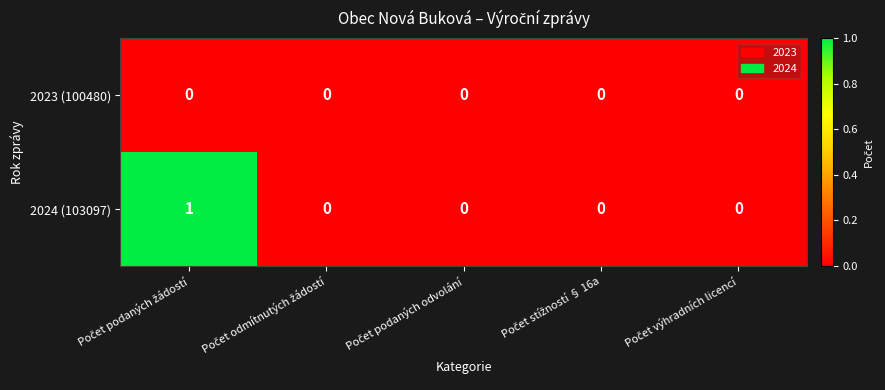

Which series has the largest total across all categories?

2024 (103097)